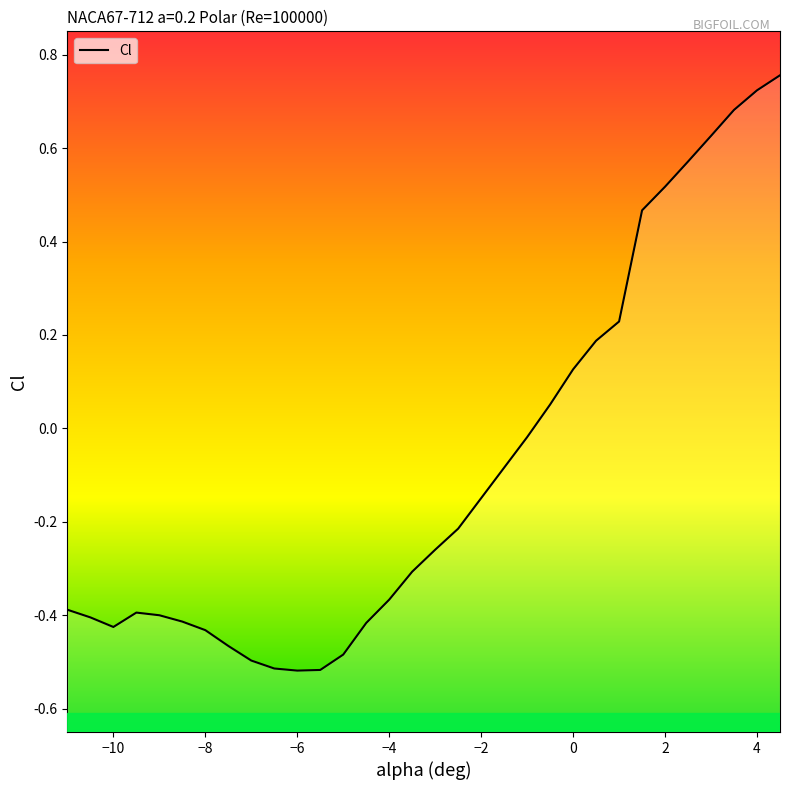

What is the average value?

-0.1